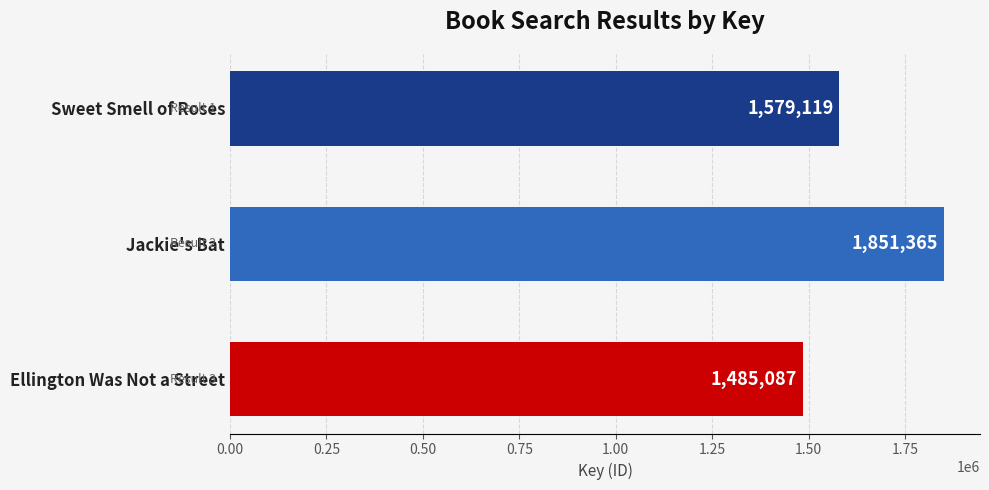

What is the change in value from Sweet Smell of Roses to Ellington Was Not a Street?

-94032